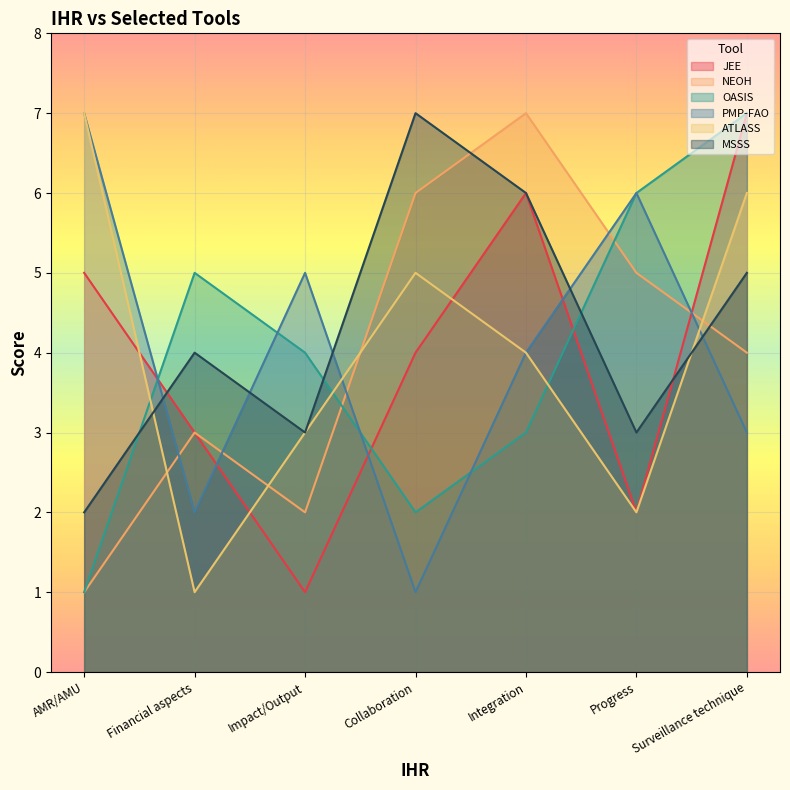

At which label does JEE reach its peak?

Surveillance technique